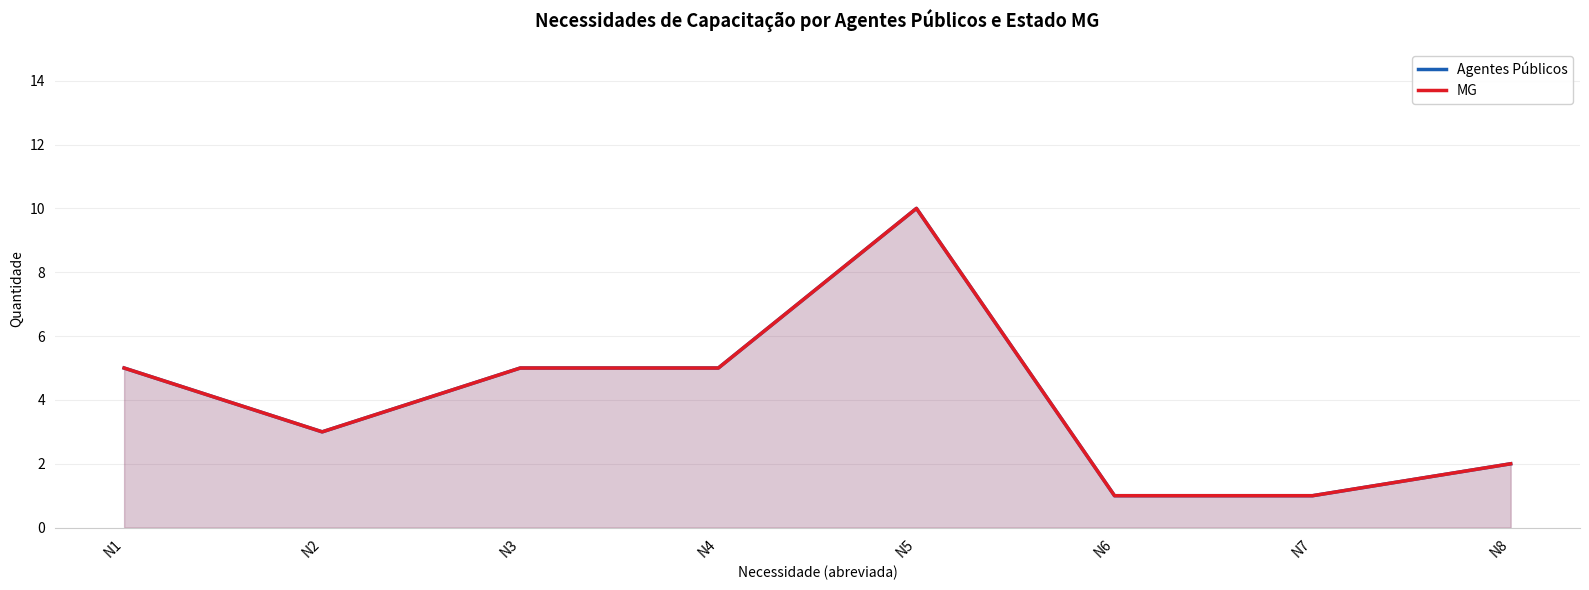

How many interior local valleys does the Agentes Públicos series have?

1